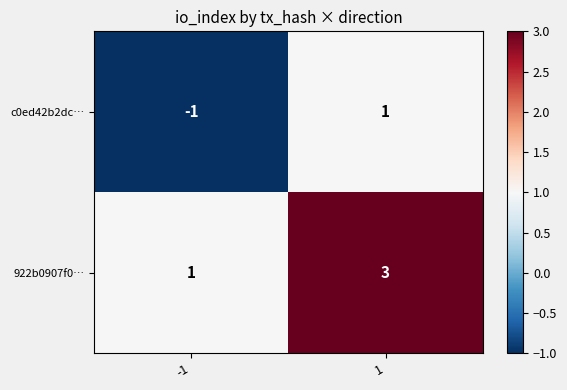

Is it true that c0ed42b2dc… equals 0 at -1?

False